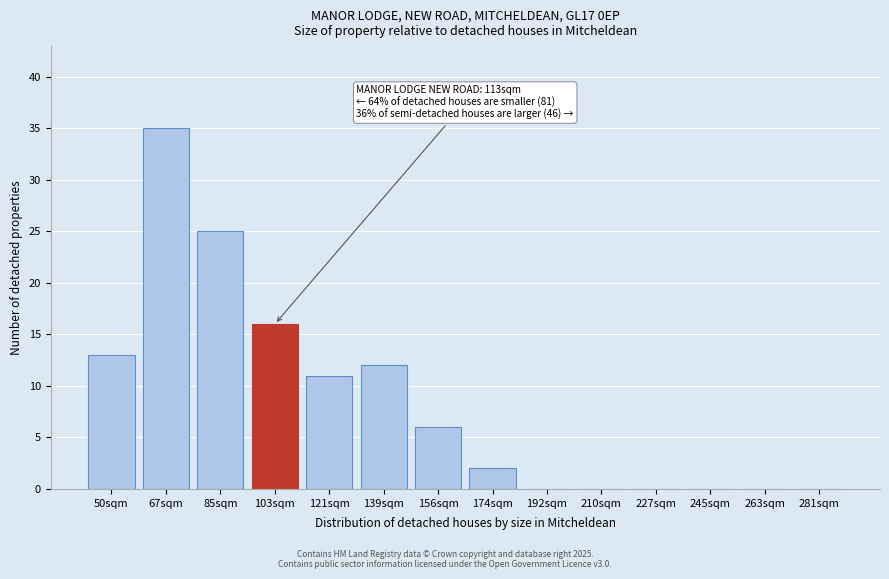

Reading left to right, transcribe all the data shown in this chart.

50sqm=13	67sqm=35	85sqm=25	103sqm=16	121sqm=11	139sqm=12	156sqm=6	174sqm=2	192sqm=0	210sqm=0	227sqm=0	245sqm=0	263sqm=0	281sqm=0